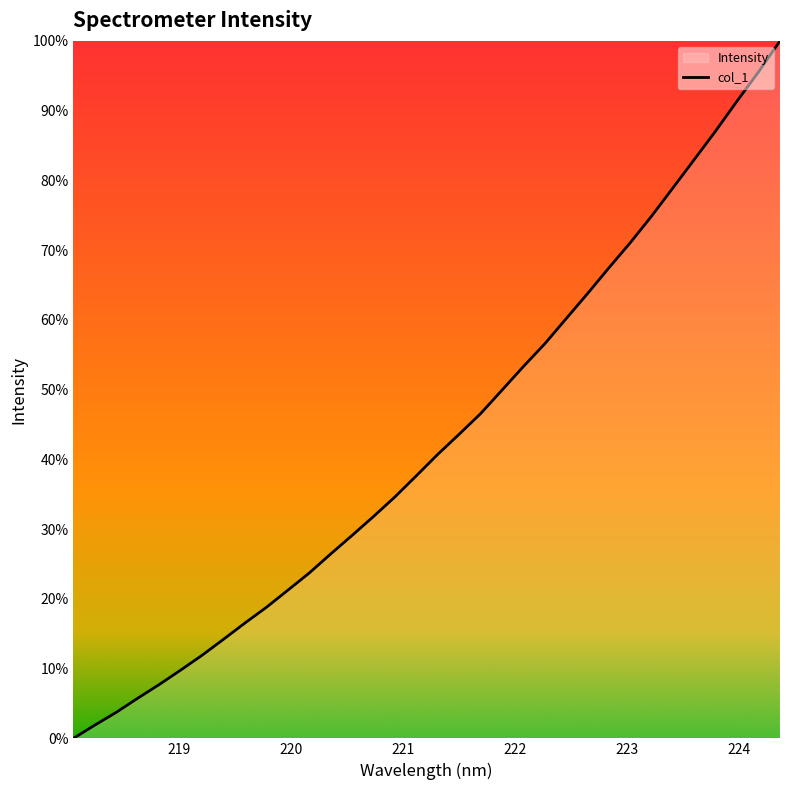

What is the value of the 22nd point from the left?

3347.9